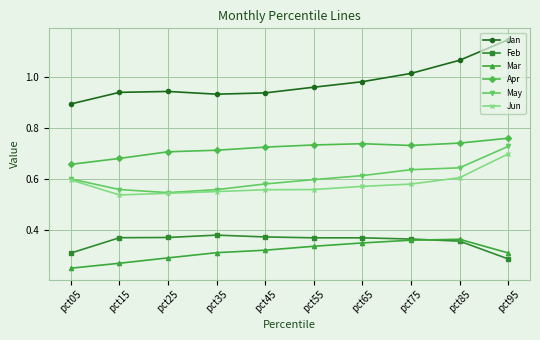

At which category is the sum across all series the highest?

pct95